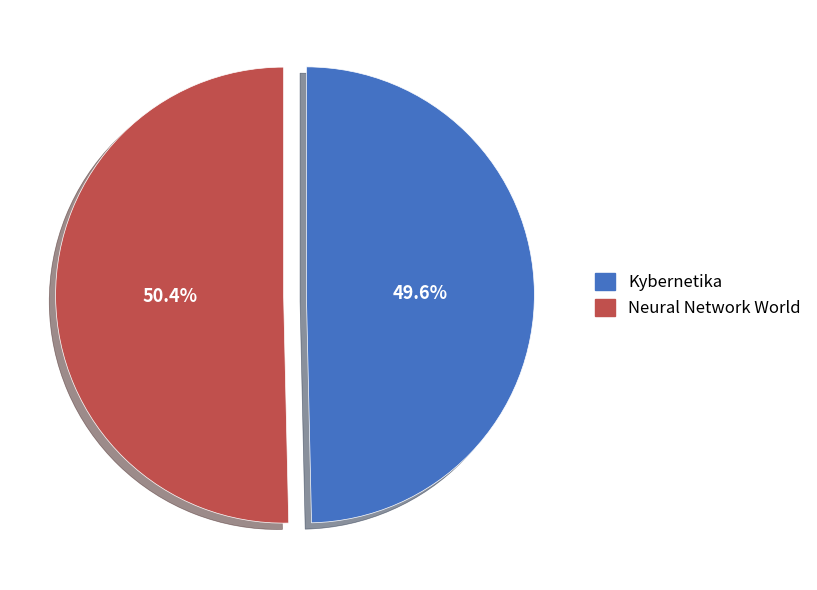

To the nearest percent, what is the average slice percentage?

50%